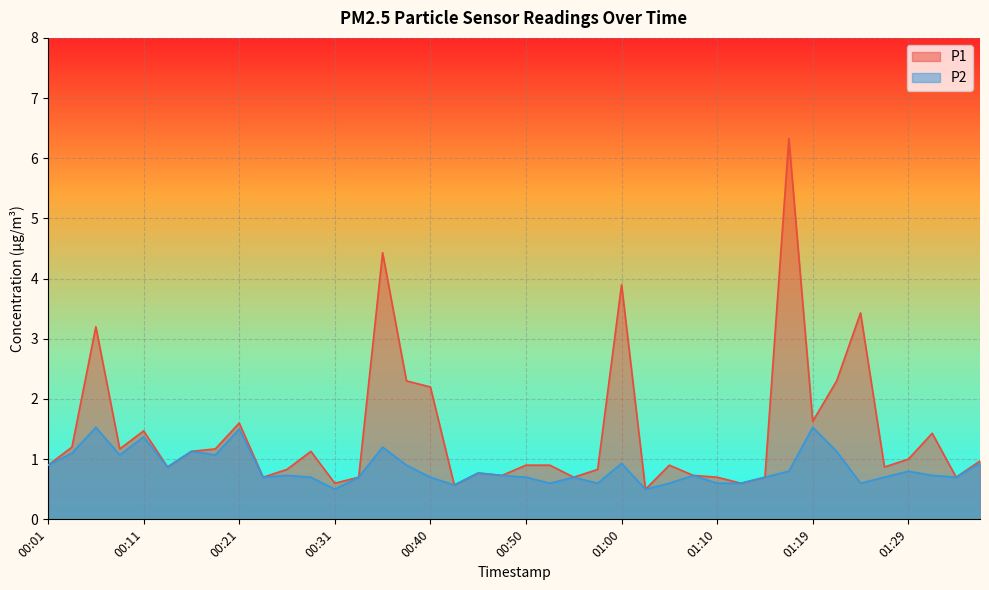

How many distinct data groups are displayed?

2